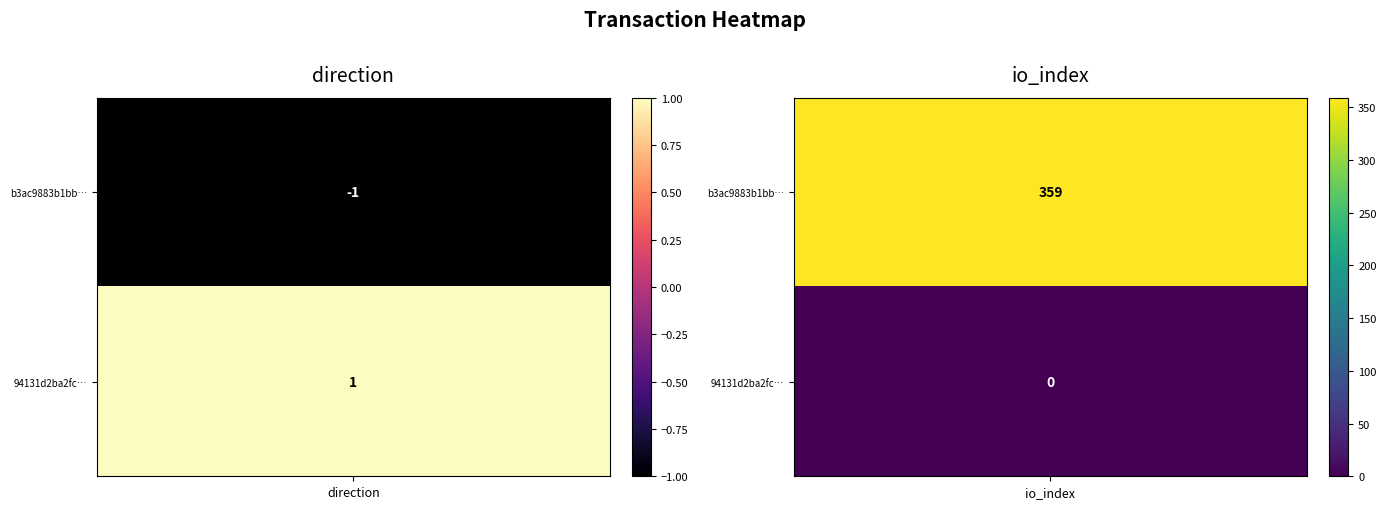

Rank the series by their average value, from highest to lowest.

b3ac9883b1bb1054597e00d3d4124d2757c2cdf, 94131d2ba2fc249c85e6c28a96b418b30ce0e5e